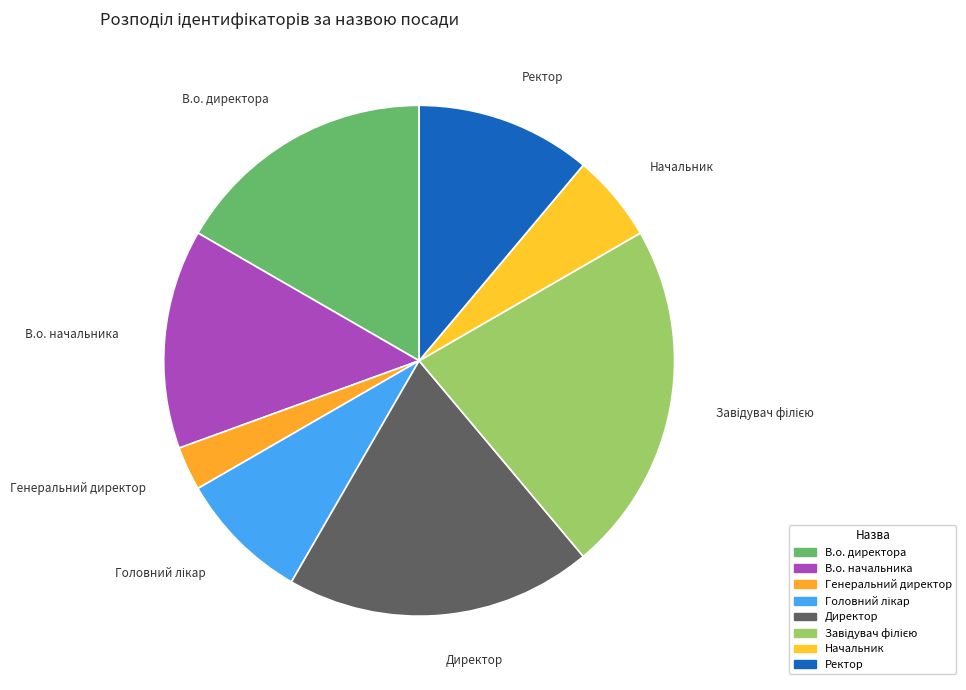

Which slice is the smallest?

Генеральний директор